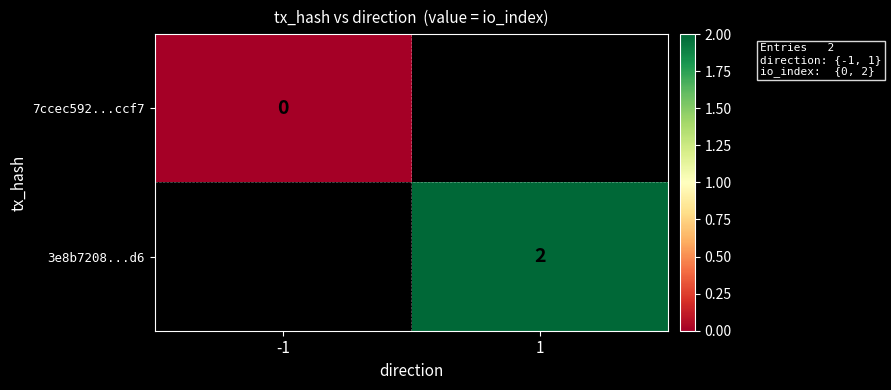

True or false: 3e8b7208...d6 has a value of 2 at 1.

True